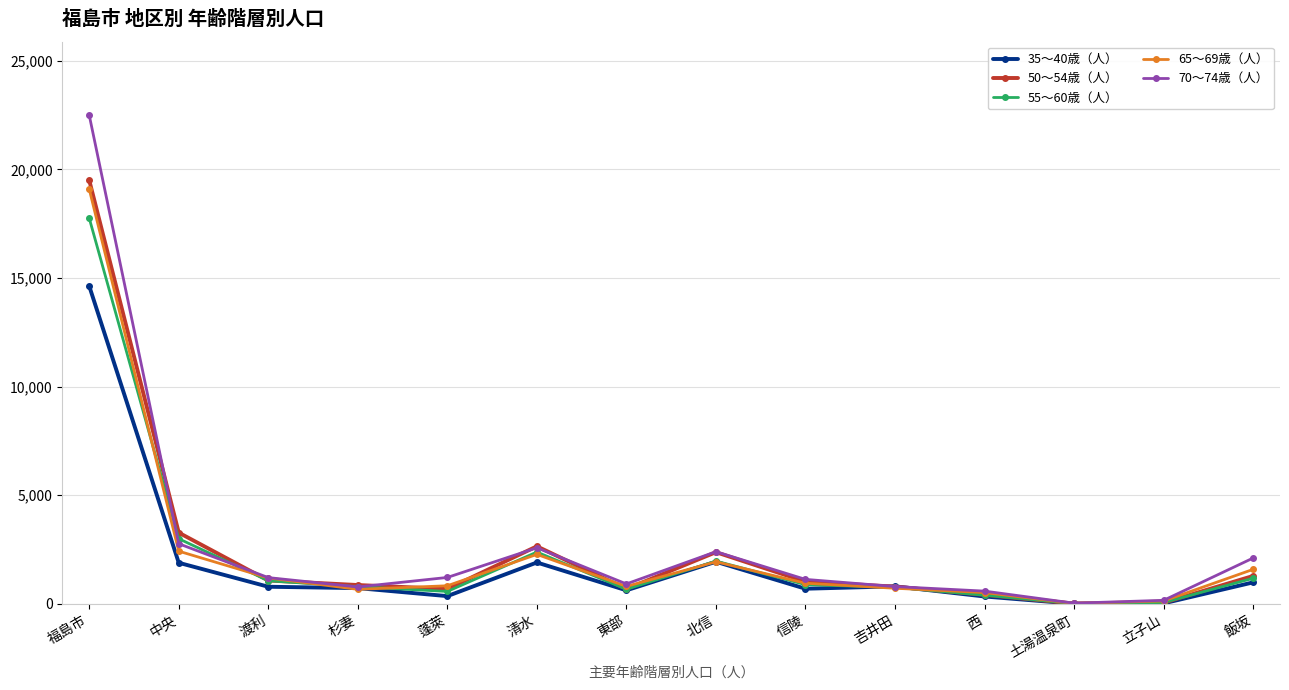

What is the spread (max minus min) of values at 杉妻?

198